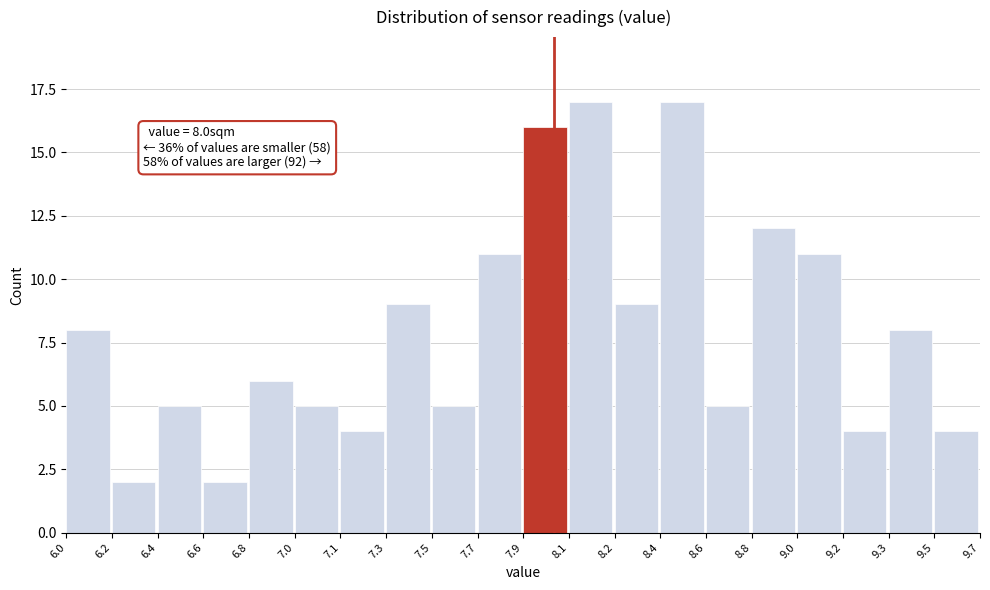

Reading left to right, extract all data points from this chart.

6.0=8	6.2=2	6.4=5	6.6=2	6.8=6	7.0=5	7.1=4	7.3=9	7.5=5	7.7=11	7.9=16	8.1=17	8.2=9	8.4=17	8.6=5	8.8=12	9.0=11	9.2=4	9.3=8	9.5=4